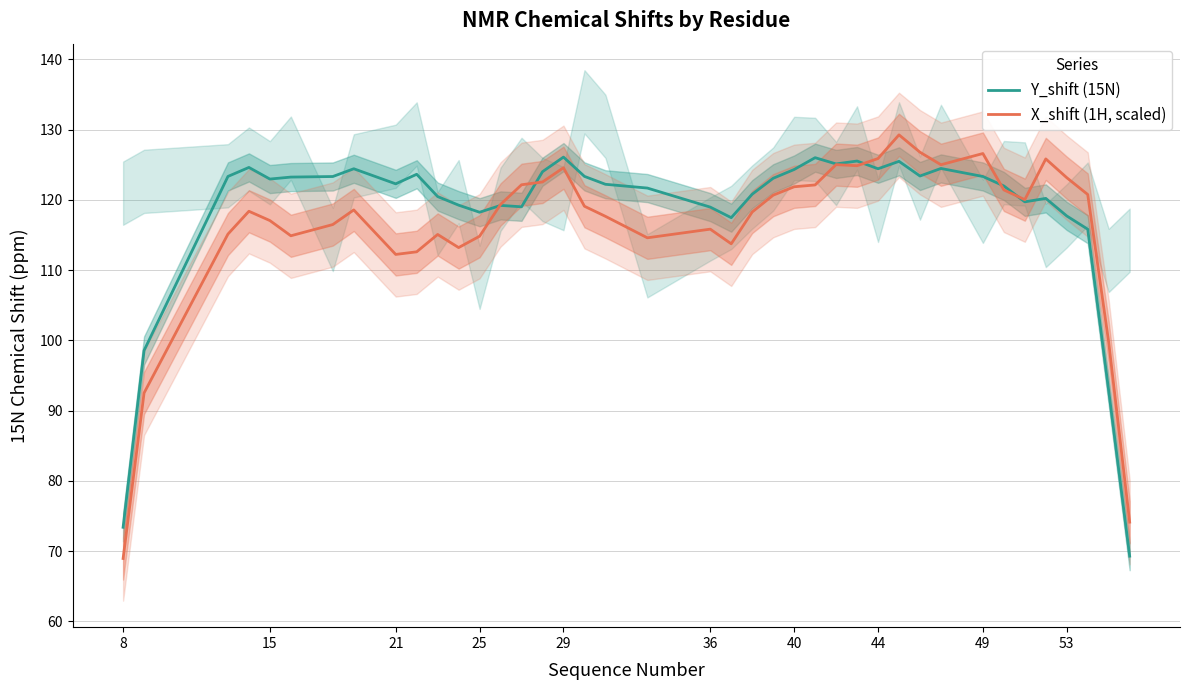

What are all the series names shown in the legend?

Y_shift (15N), X_shift (1H, scaled)